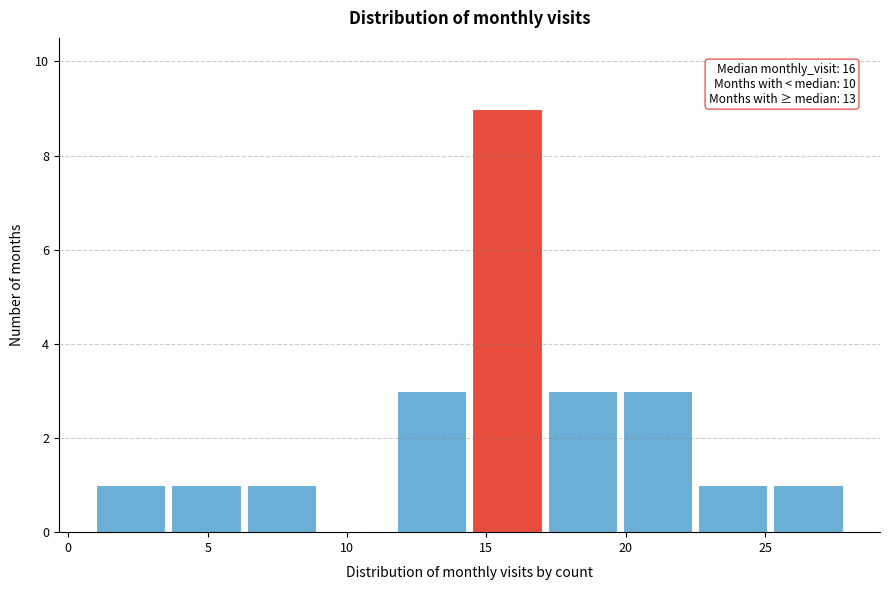

Over which range of the x-axis is the bar tallest?

14.5 to 17.2